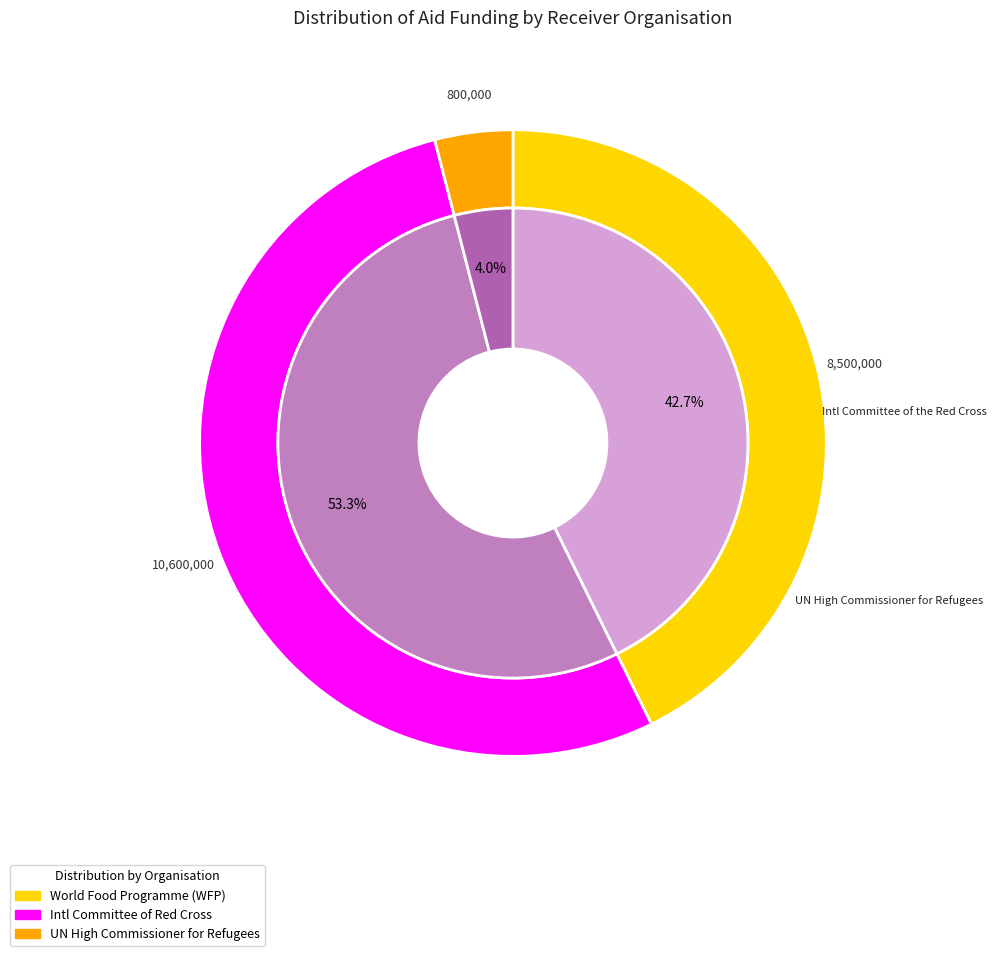

To the nearest percent, what percentage of the pie is World Food Programme (WFP)?

43%